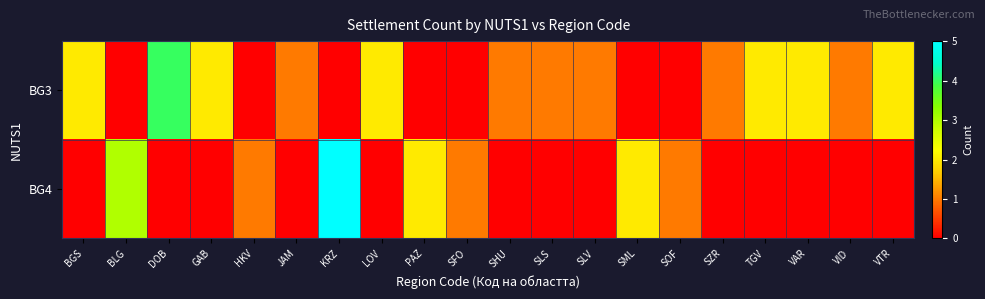

Rank the series at HKV from highest to lowest value.

BG4, BG3